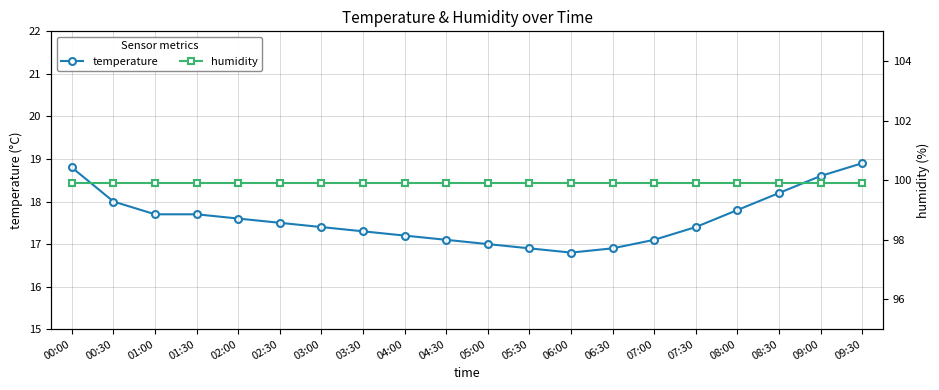

List the series in order of their peak value, highest first.

humidity, temperature